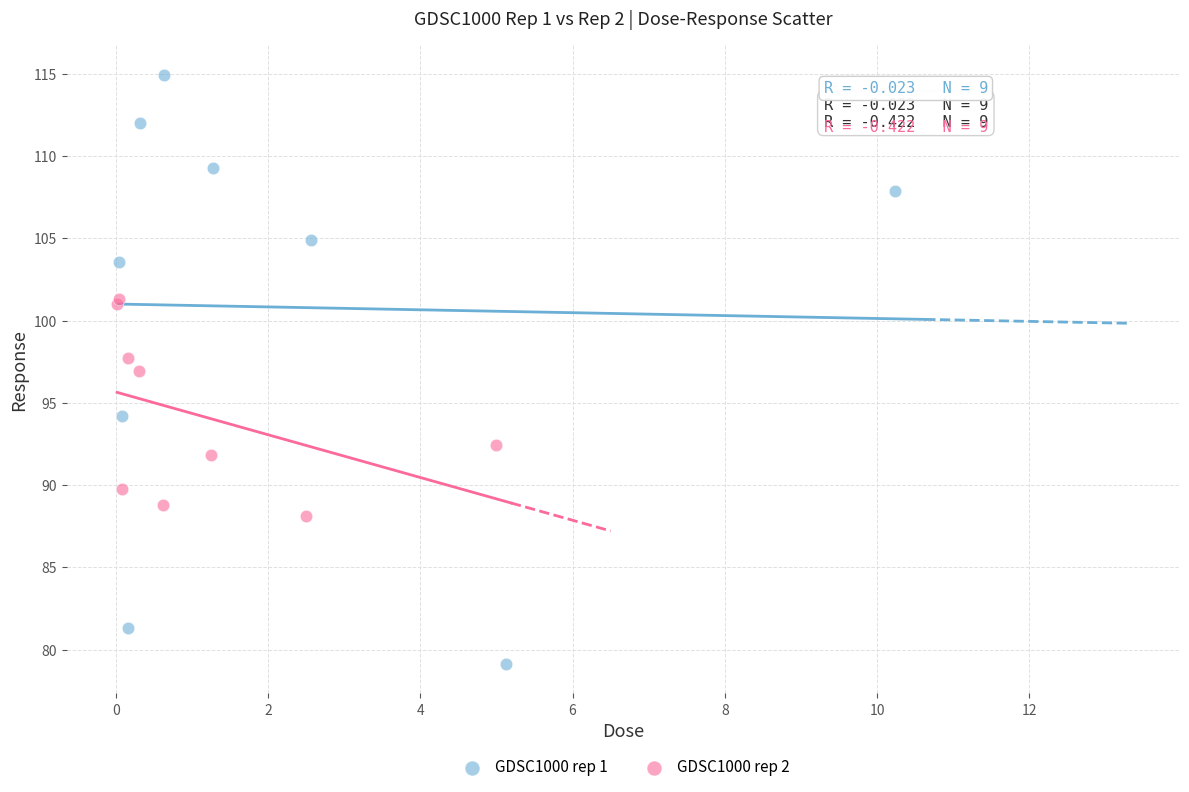

Which series contains the lowest Y value?

GDSC1000 rep 1